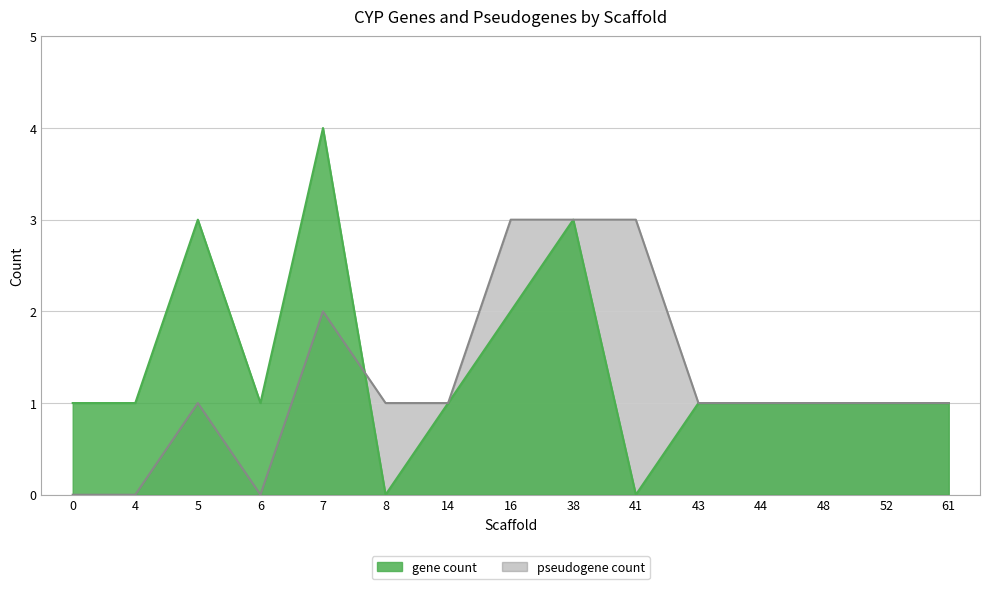

The value of pseudogene count at 52 is 1. True or false?

True